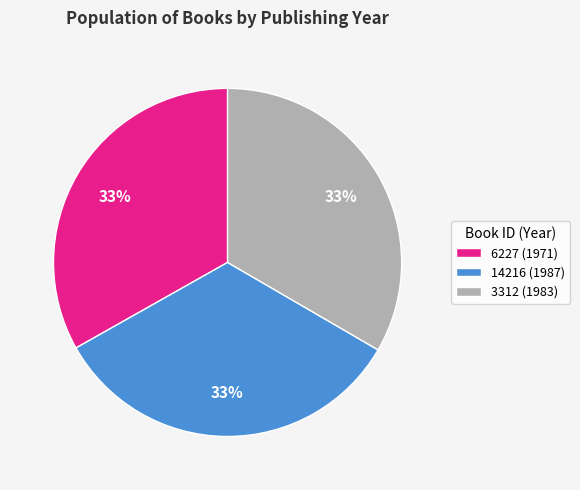

Do 6227 (1971) and 14216 (1987) together represent more than half of the pie?

Yes